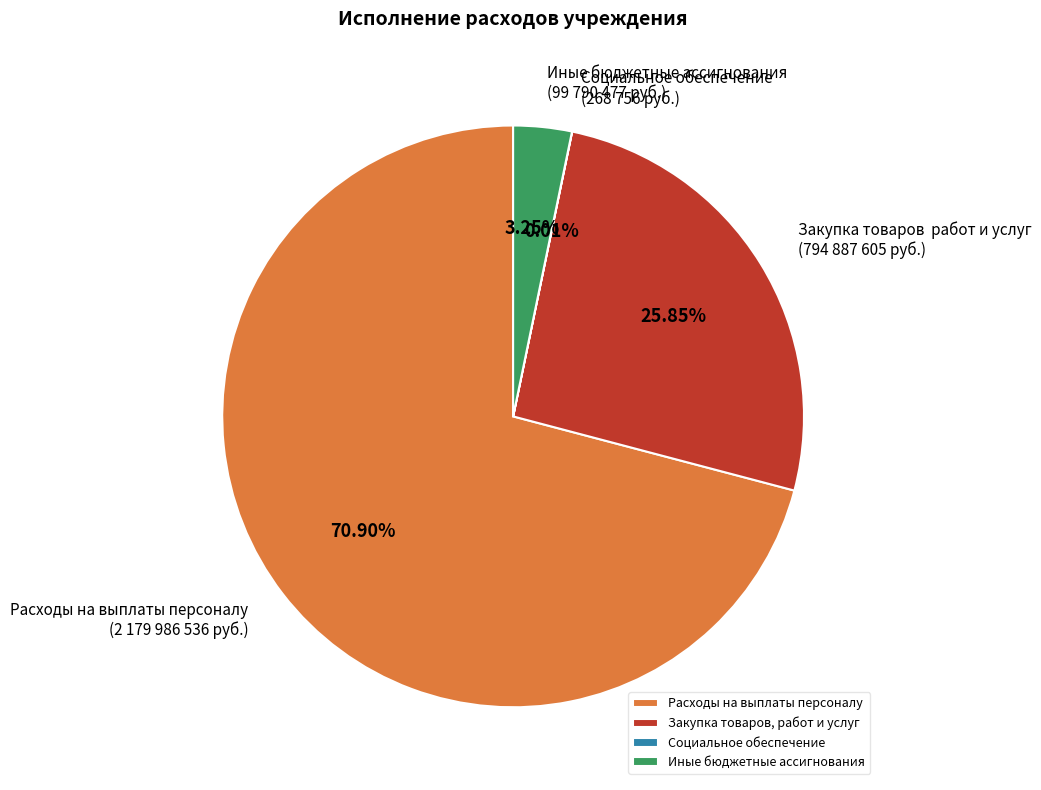

What is the largest slice in the pie chart?

Расходы на выплаты персоналу